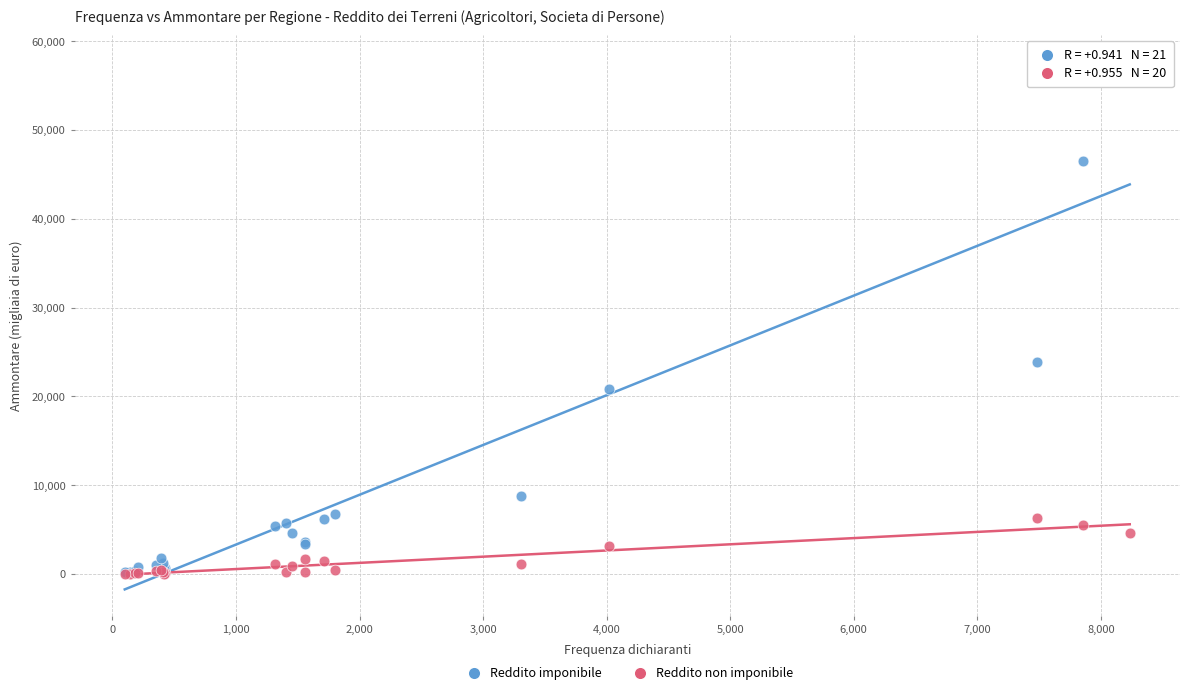

Across all series, what Y value is closest to 28843?

23877